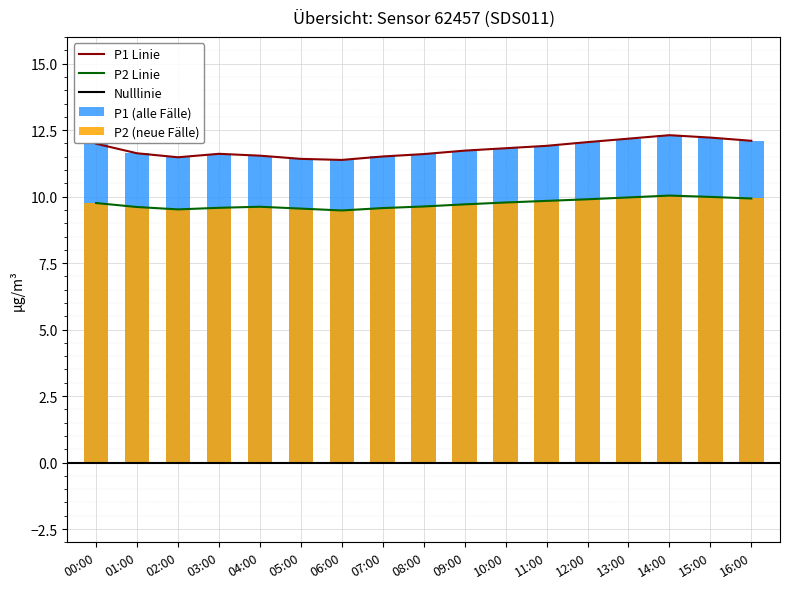

Reading right to left, extract all data points from this chart.

P1: 16:00=12.1	15:00=12.2	14:00=12.3	13:00=12.2	12:00=12.1	11:00=11.9	10:00=11.8	09:00=11.7	08:00=11.6	07:00=11.5	06:00=11.4	05:00=11.4	04:00=11.5	03:00=11.6	02:00=11.5	01:00=11.6	00:00=12.0
P2: 16:00=9.9	15:00=10.0	14:00=10.0	13:00=10.0	12:00=9.9	11:00=9.8	10:00=9.8	09:00=9.7	08:00=9.6	07:00=9.6	06:00=9.5	05:00=9.6	04:00=9.6	03:00=9.6	02:00=9.5	01:00=9.6	00:00=9.8